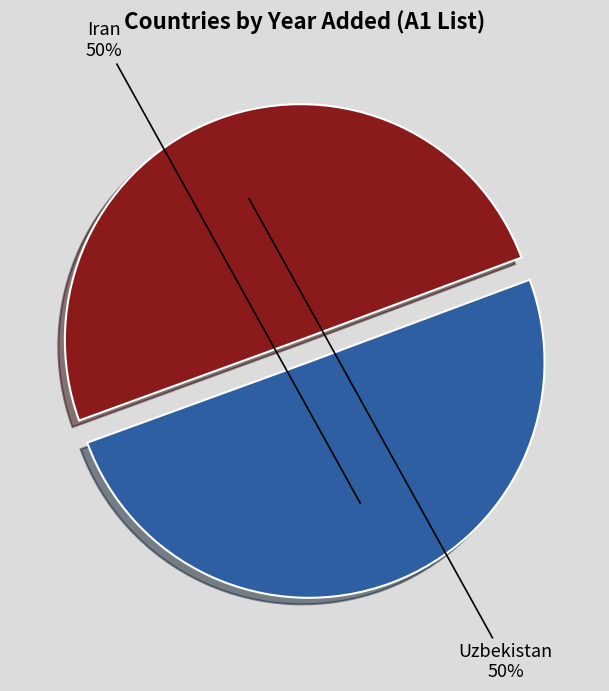

To the nearest percent, what portion does Uzbekistan represent?

50%